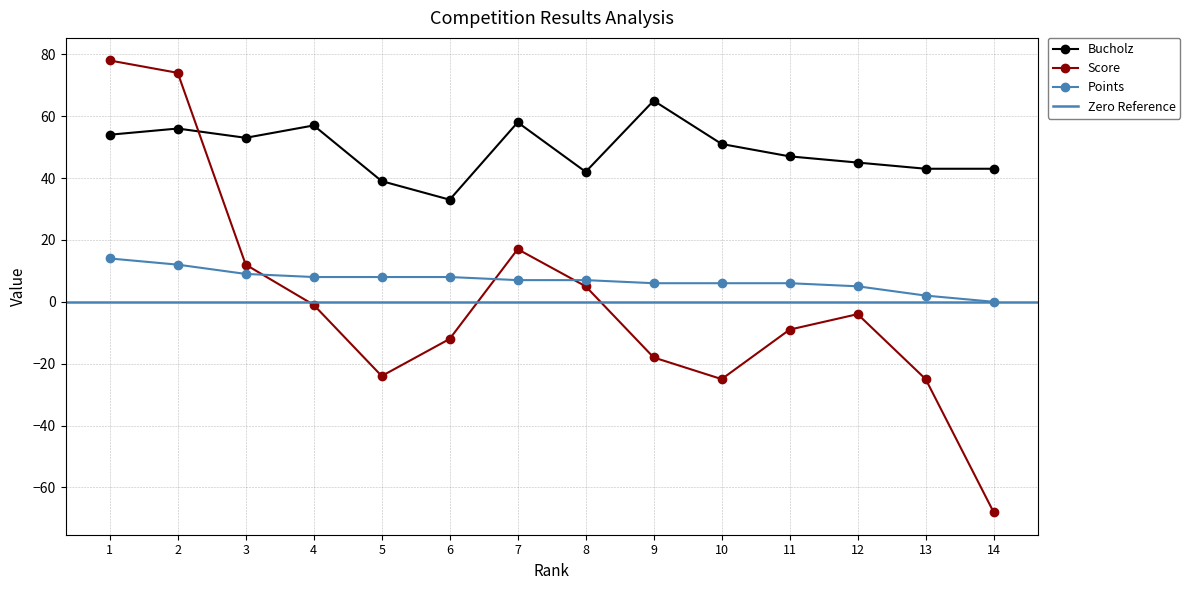

What is the difference between the Points values at 12 and 1?

9